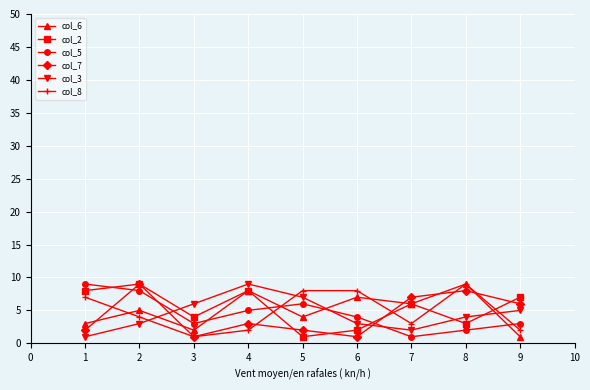

Between which two adjacent categories do col_5 and col_3 first intersect?

2 and 3